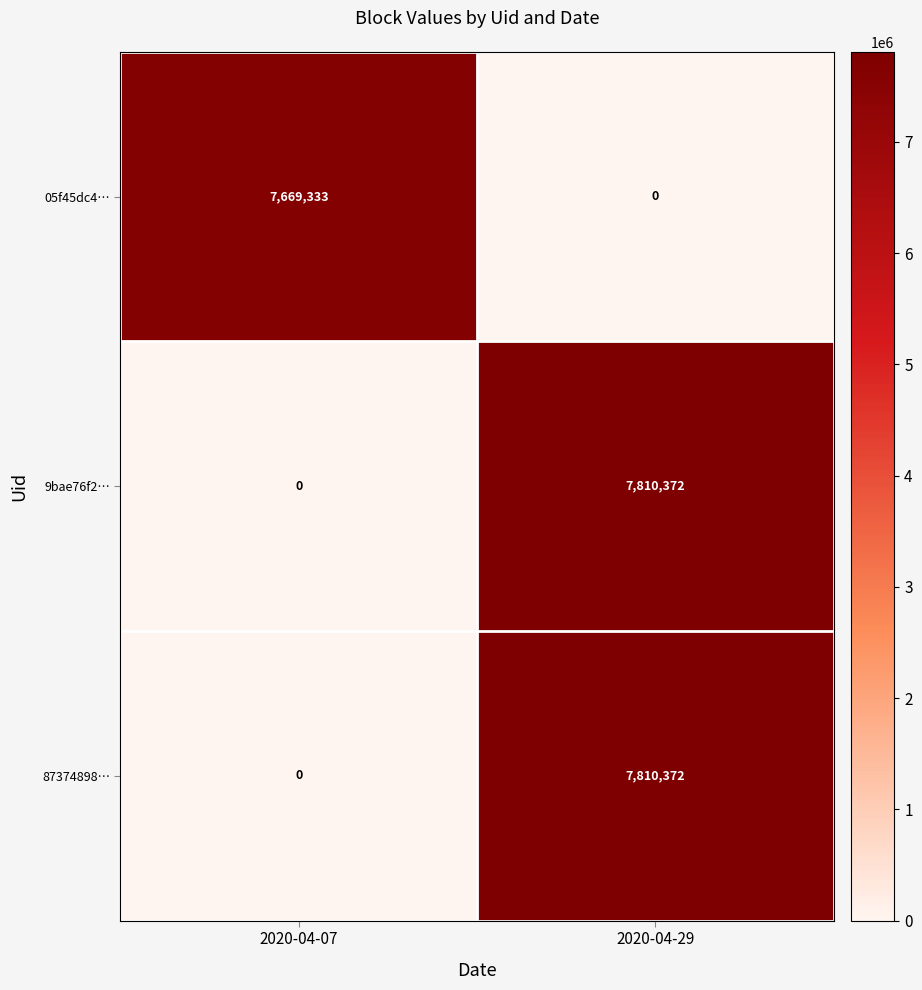

What is the total value across all series at 2020-04-07?

7669333